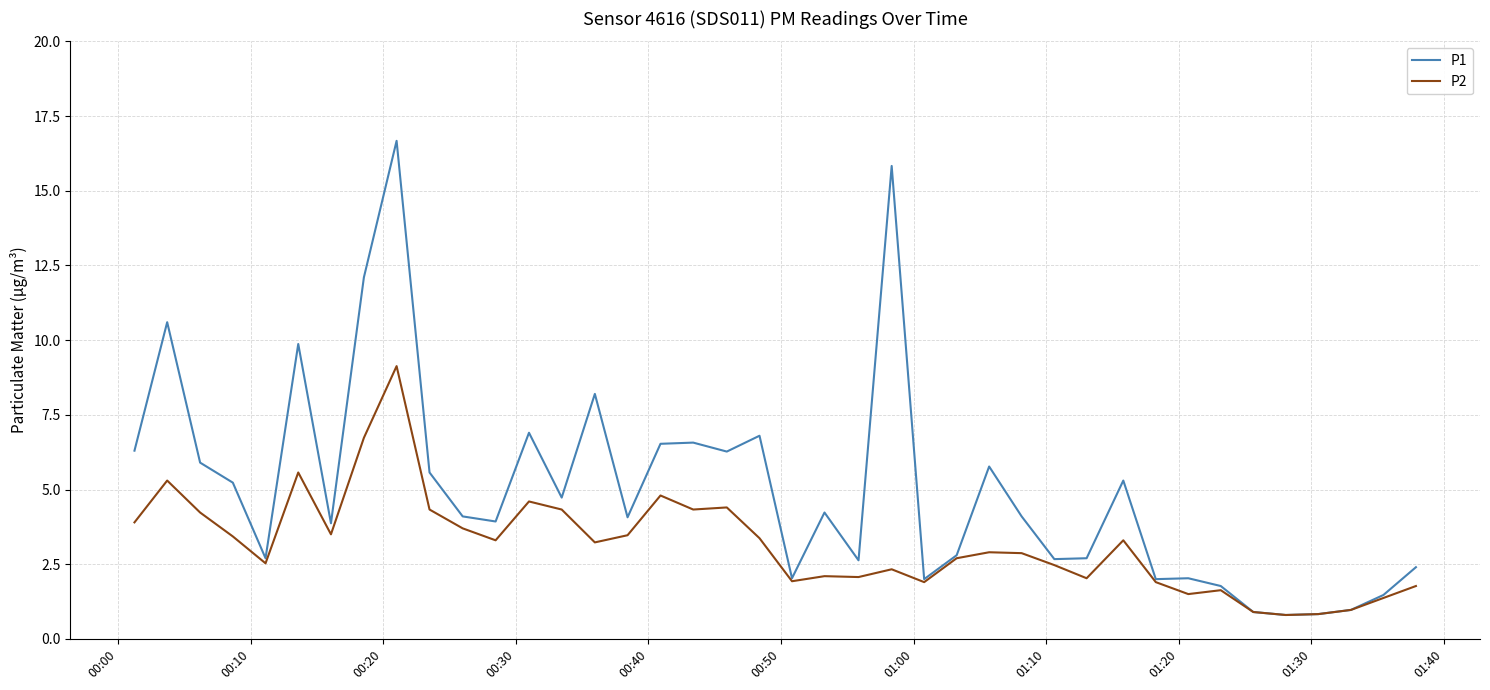

Does the chart display data point markers on the line(s)?

No